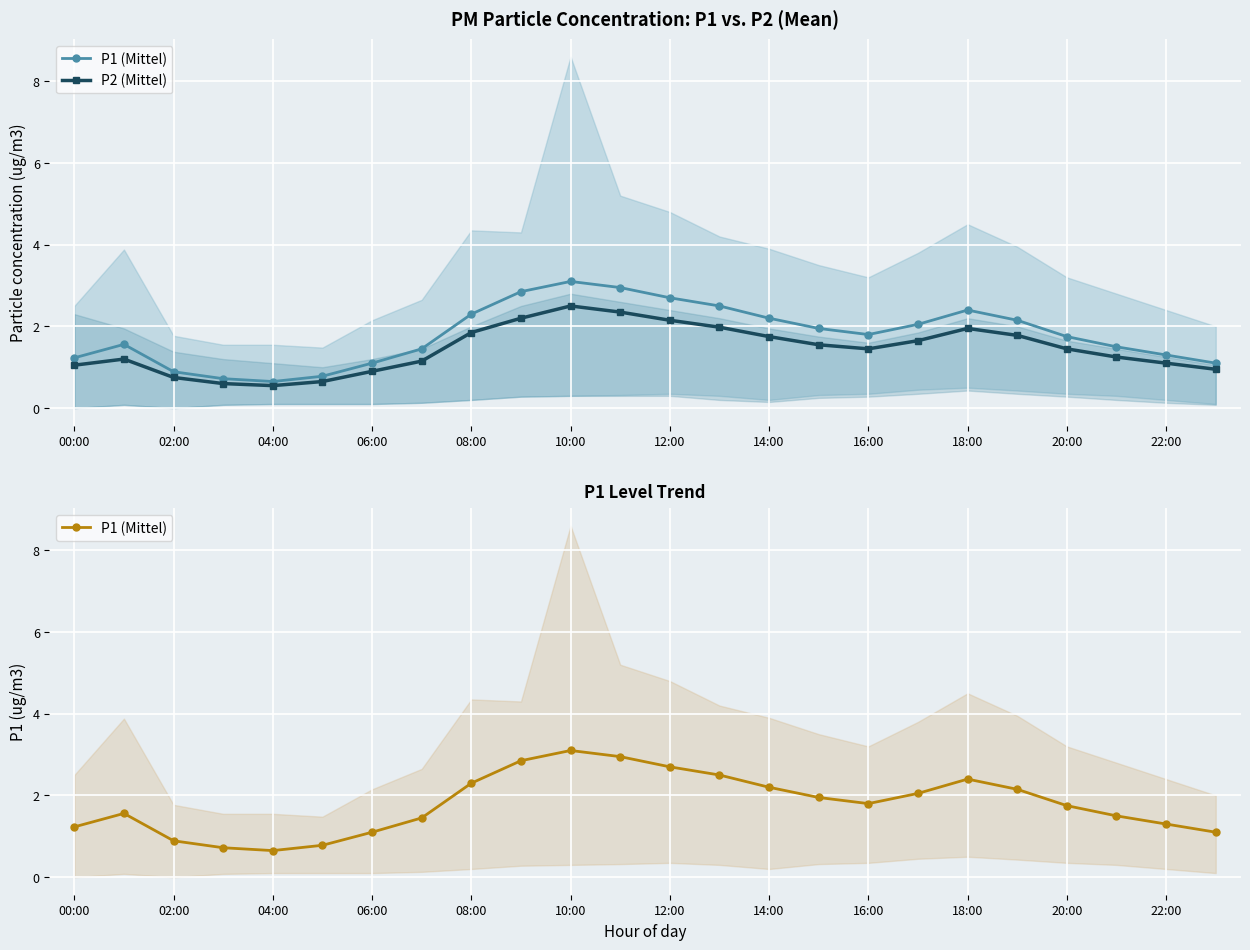

Between 06:00 and 16:00, which series saw the biggest shift?

P1 (Mittel)